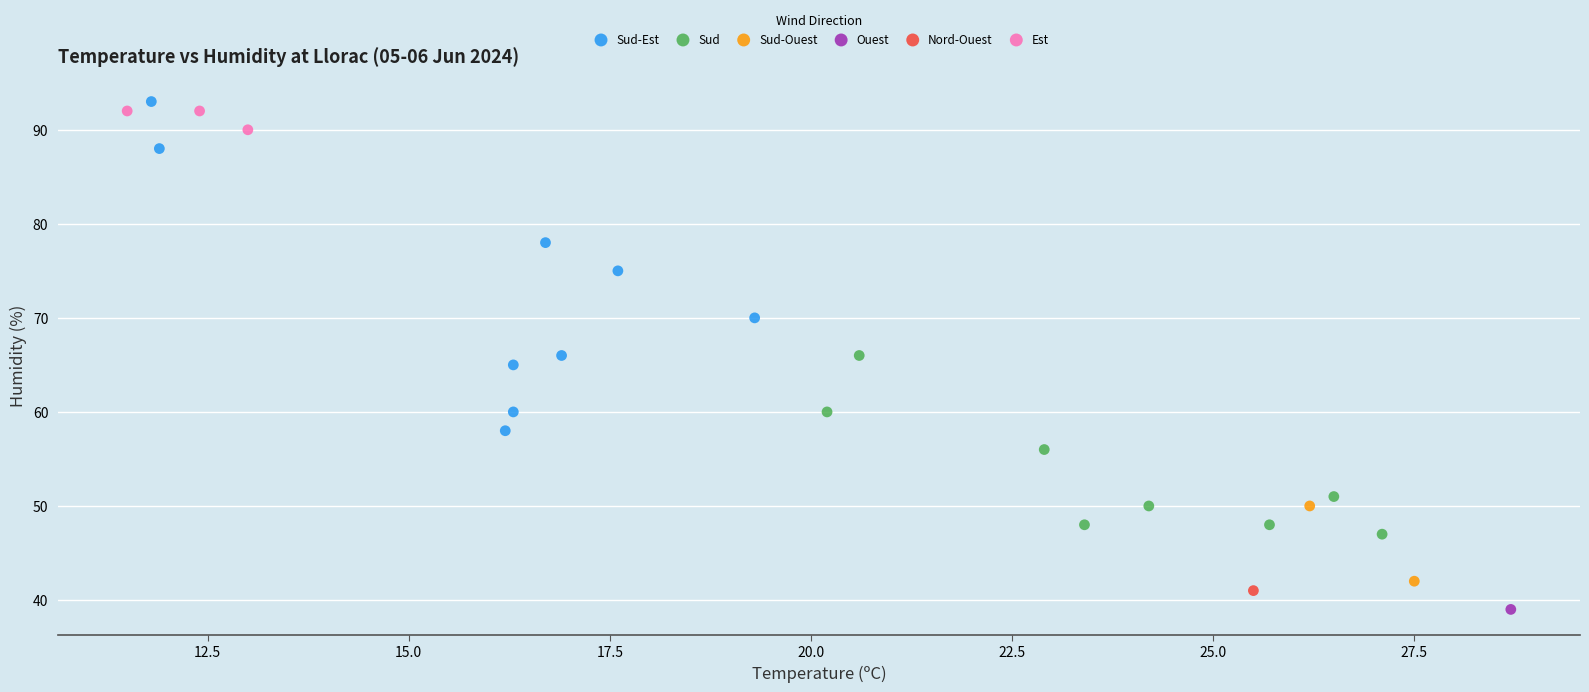

Which series reaches the maximum Y coordinate?

Sud-Est